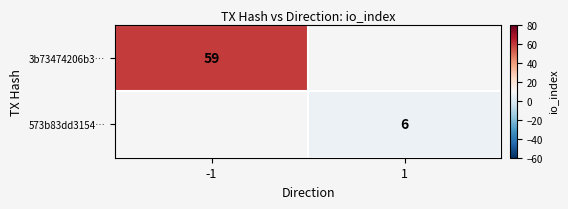

How many series are shown in this chart?

2